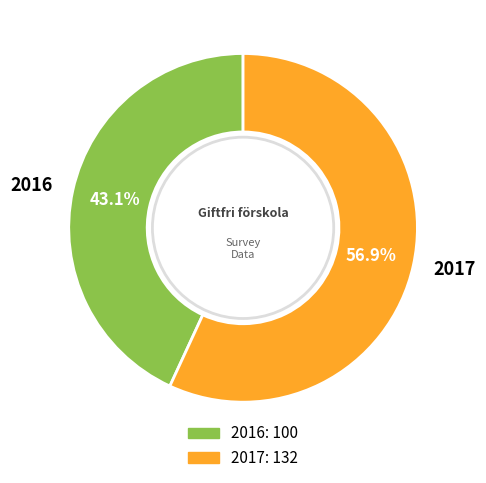

Count the number of slices in the pie.

2